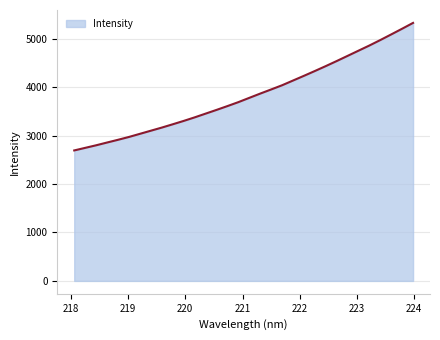

What is the greatest value displayed?

5324.2